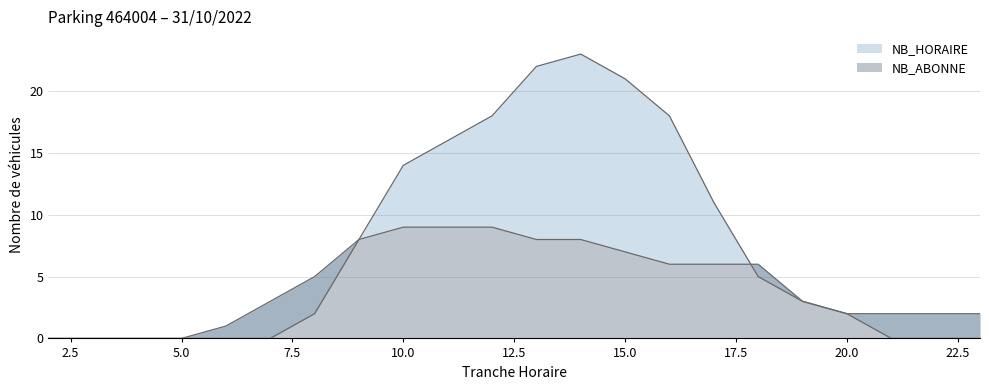

What is the difference between the maximum and minimum values in the NB_HORAIRE series?

23